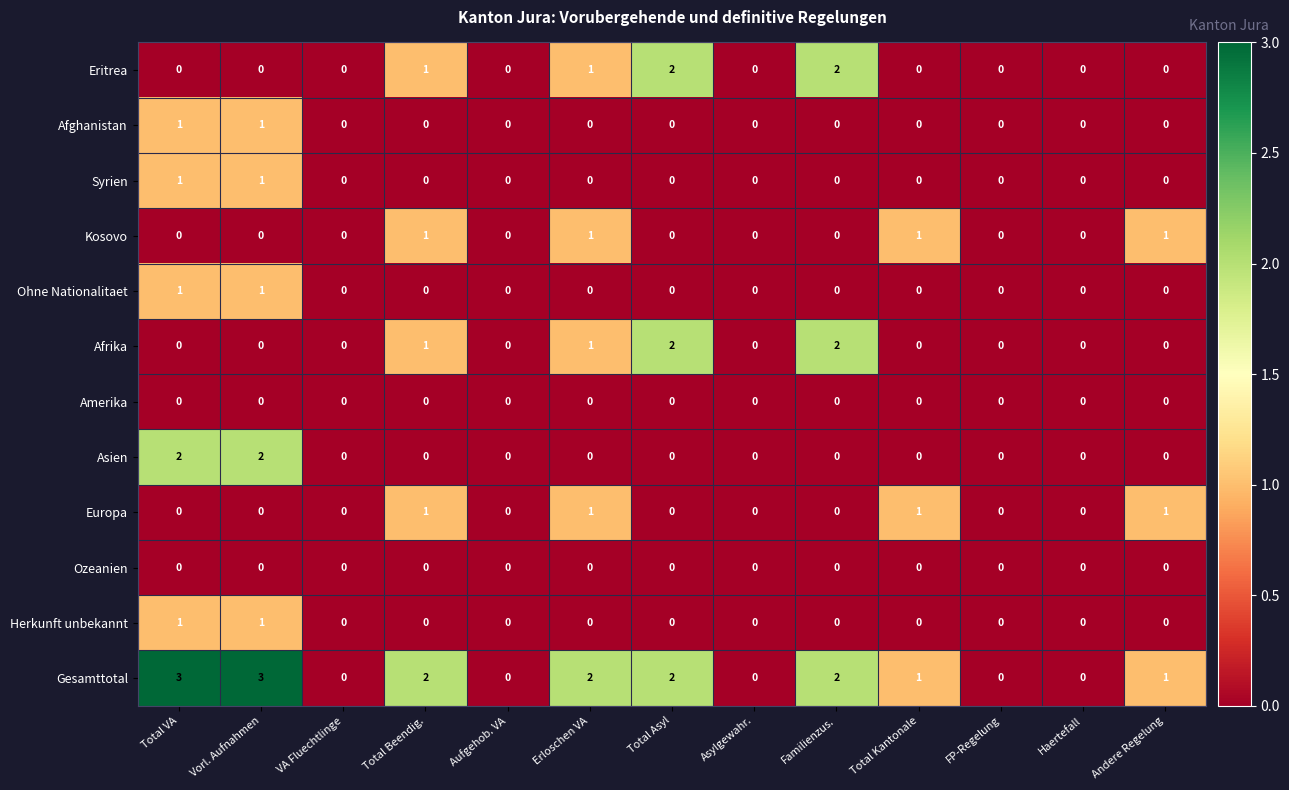

How many Afrika values are between 0 and 1?

11